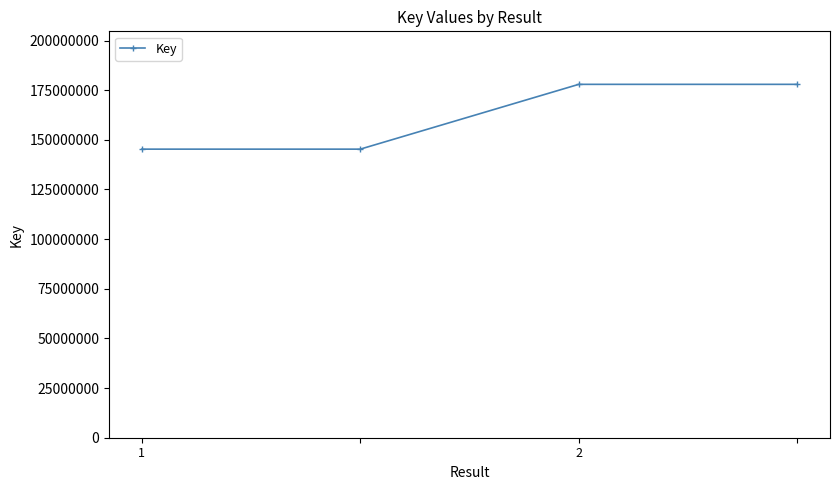

What is the difference between the maximum and minimum values?

32631215